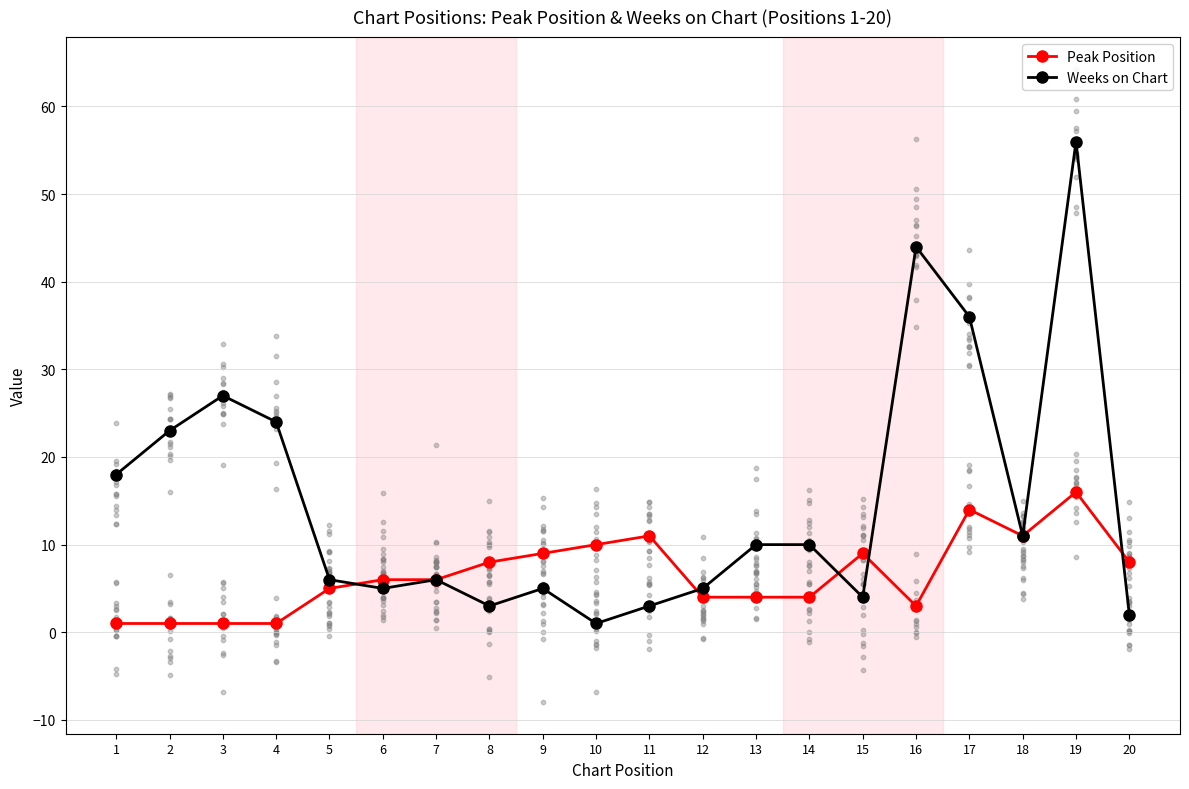

What are all the series names shown in the legend?

Peak Position, Weeks on Chart